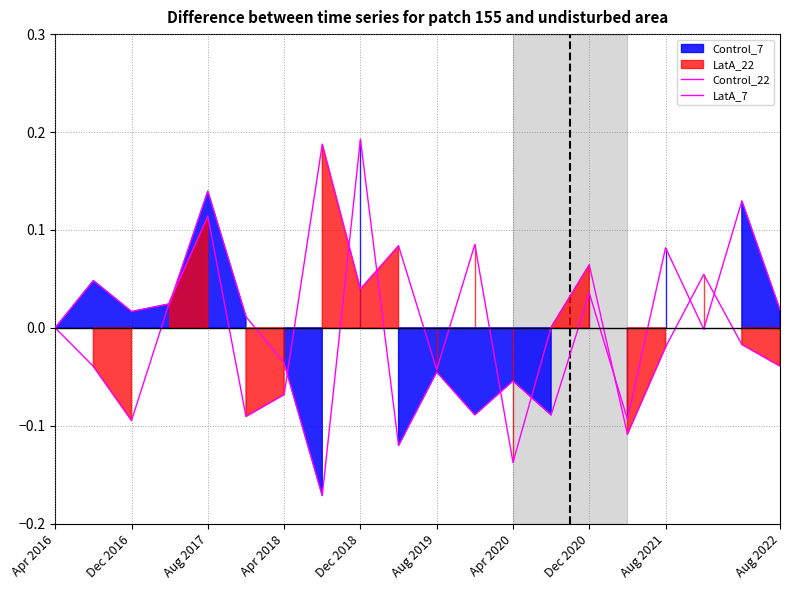

Between which two adjacent categories do Control_22 and LatA_7 first intersect?

Apr 2016 and Dec 2016